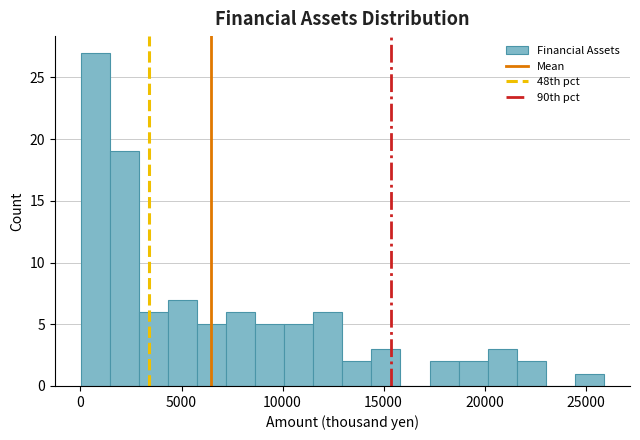

Read against the x-axis, roughly where is the centre of the tallest bar?

500